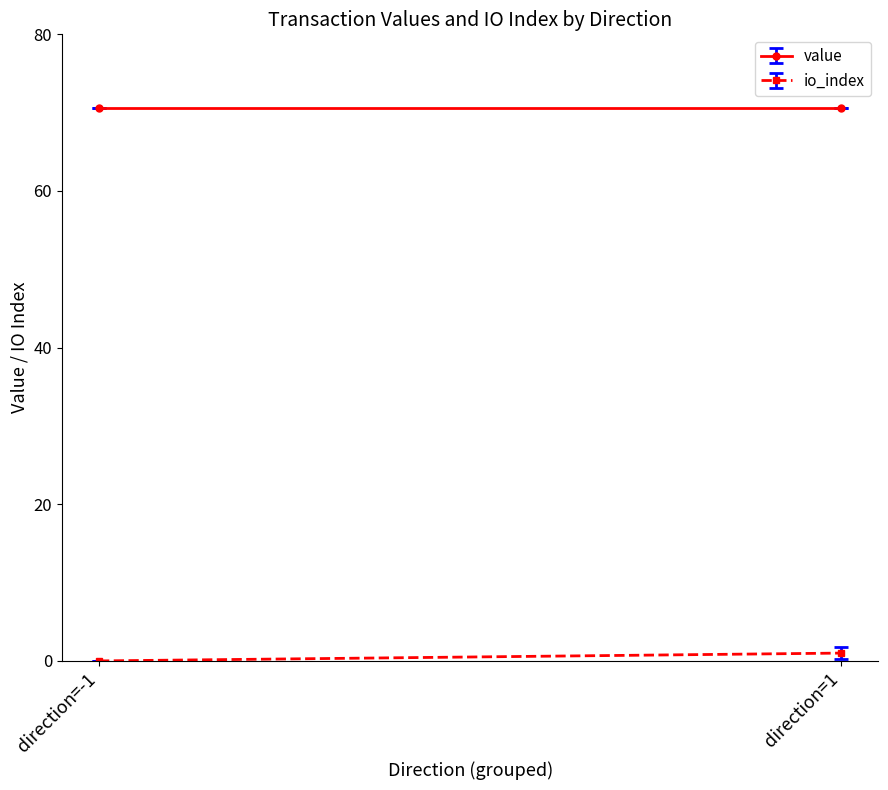

Rank the series by their maximum value, from highest to lowest.

value, io_index